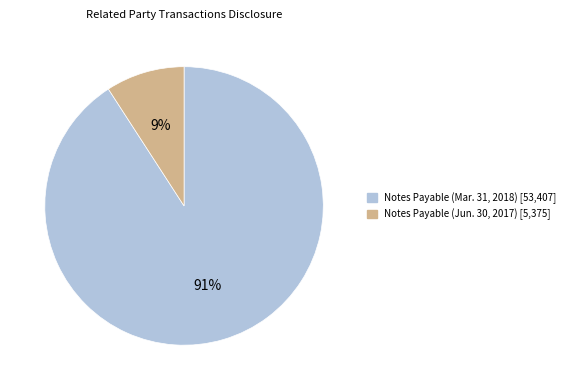

Rank the categories by value from lowest to highest.

Notes Payable (Jun. 30, 2017), Notes Payable (Mar. 31, 2018)